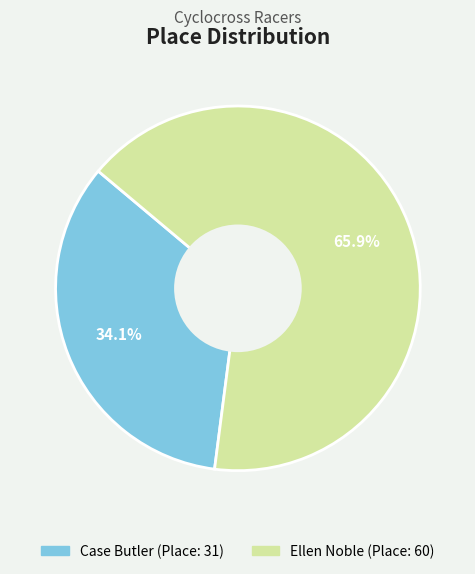

Which slice is the smallest?

Case Butler